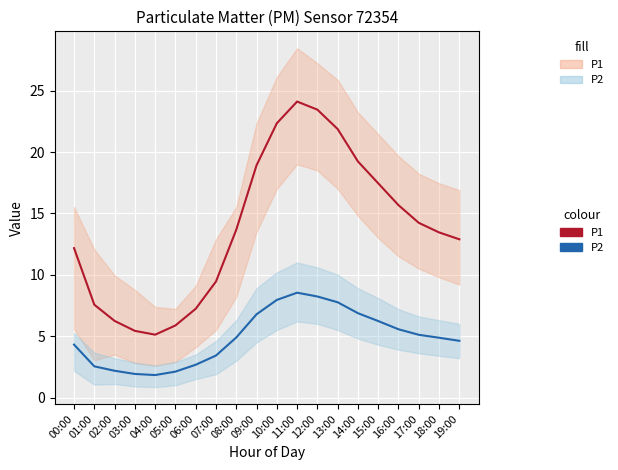

What is the value of the P1 point at the 9th from the left?

13.7